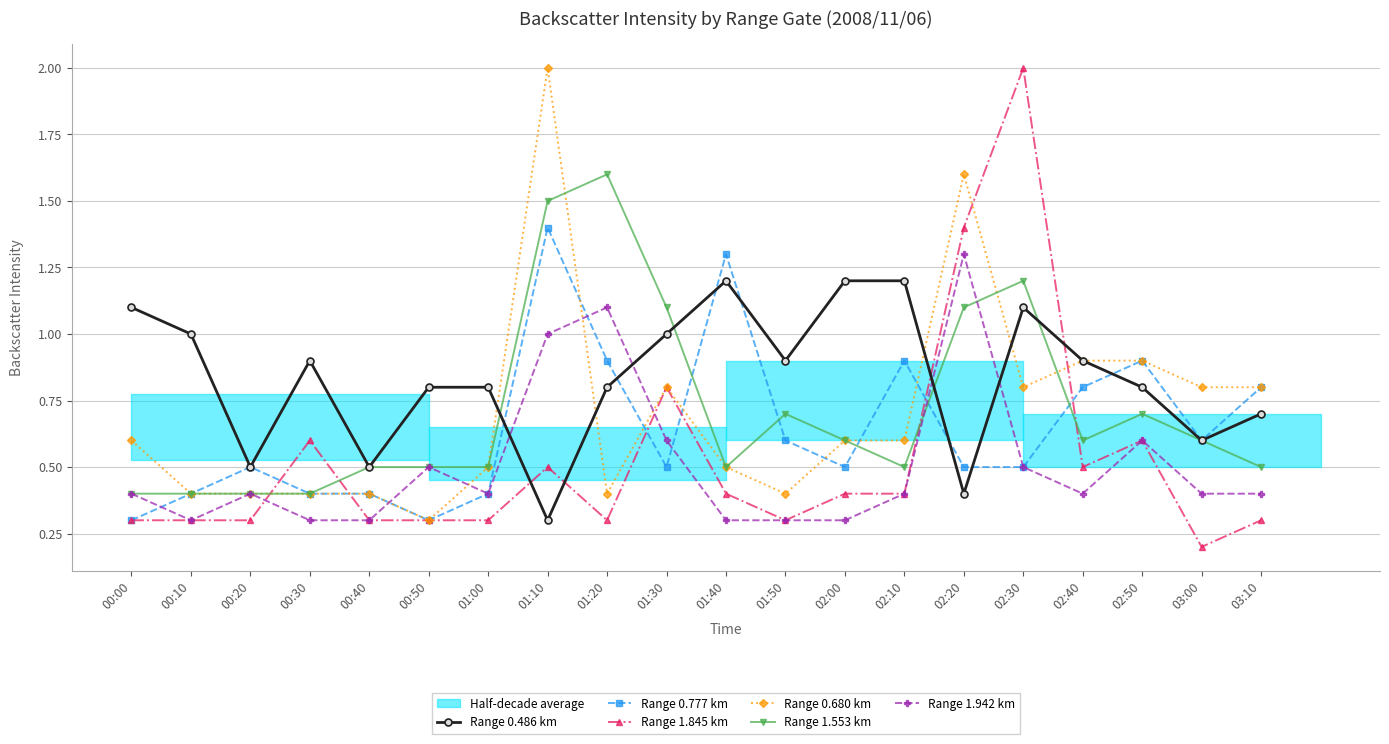

Reading left to right, list all the values displayed in this chart.

Range 0.486 km: 00:00=1.1	00:10=1.0	00:20=0.5	00:30=0.9	00:40=0.5	00:50=0.8	01:00=0.8	01:10=0.3	01:20=0.8	01:30=1.0	01:40=1.2	01:50=0.9	02:00=1.2	02:10=1.2	02:20=0.4	02:30=1.1	02:40=0.9	02:50=0.8	03:00=0.6	03:10=0.7
Range 0.777 km: 00:00=0.3	00:10=0.4	00:20=0.5	00:30=0.4	00:40=0.4	00:50=0.3	01:00=0.4	01:10=1.4	01:20=0.9	01:30=0.5	01:40=1.3	01:50=0.6	02:00=0.5	02:10=0.9	02:20=0.5	02:30=0.5	02:40=0.8	02:50=0.9	03:00=0.6	03:10=0.8
Range 1.845 km: 00:00=0.3	00:10=0.3	00:20=0.3	00:30=0.6	00:40=0.3	00:50=0.3	01:00=0.3	01:10=0.5	01:20=0.3	01:30=0.8	01:40=0.4	01:50=0.3	02:00=0.4	02:10=0.4	02:20=1.4	02:30=2.0	02:40=0.5	02:50=0.6	03:00=0.2	03:10=0.3
Range 0.680 km: 00:00=0.6	00:10=0.4	00:20=0.4	00:30=0.4	00:40=0.4	00:50=0.3	01:00=0.5	01:10=2.0	01:20=0.4	01:30=0.8	01:40=0.5	01:50=0.4	02:00=0.6	02:10=0.6	02:20=1.6	02:30=0.8	02:40=0.9	02:50=0.9	03:00=0.8	03:10=0.8
Range 1.553 km: 00:00=0.4	00:10=0.4	00:20=0.4	00:30=0.4	00:40=0.5	00:50=0.5	01:00=0.5	01:10=1.5	01:20=1.6	01:30=1.1	01:40=0.5	01:50=0.7	02:00=0.6	02:10=0.5	02:20=1.1	02:30=1.2	02:40=0.6	02:50=0.7	03:00=0.6	03:10=0.5
Range 1.942 km: 00:00=0.4	00:10=0.3	00:20=0.4	00:30=0.3	00:40=0.3	00:50=0.5	01:00=0.4	01:10=1.0	01:20=1.1	01:30=0.6	01:40=0.3	01:50=0.3	02:00=0.3	02:10=0.4	02:20=1.3	02:30=0.5	02:40=0.4	02:50=0.6	03:00=0.4	03:10=0.4